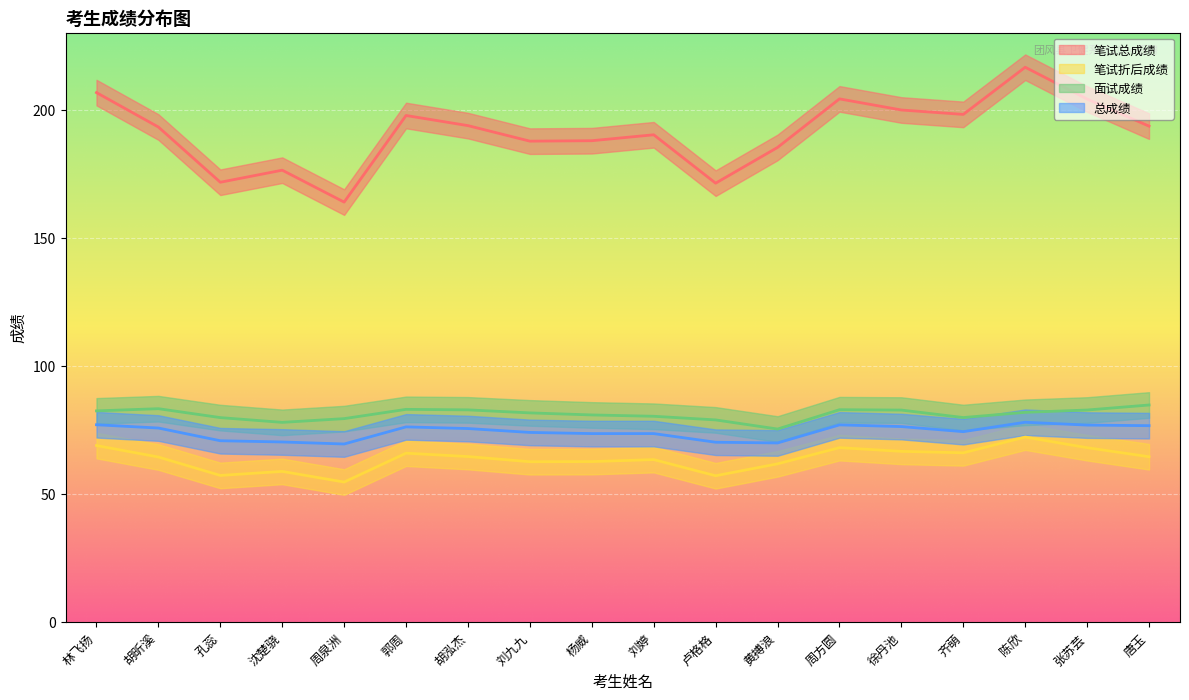

Is it true that 笔试折后成绩 equals 33.0 at 张苏芸?

False